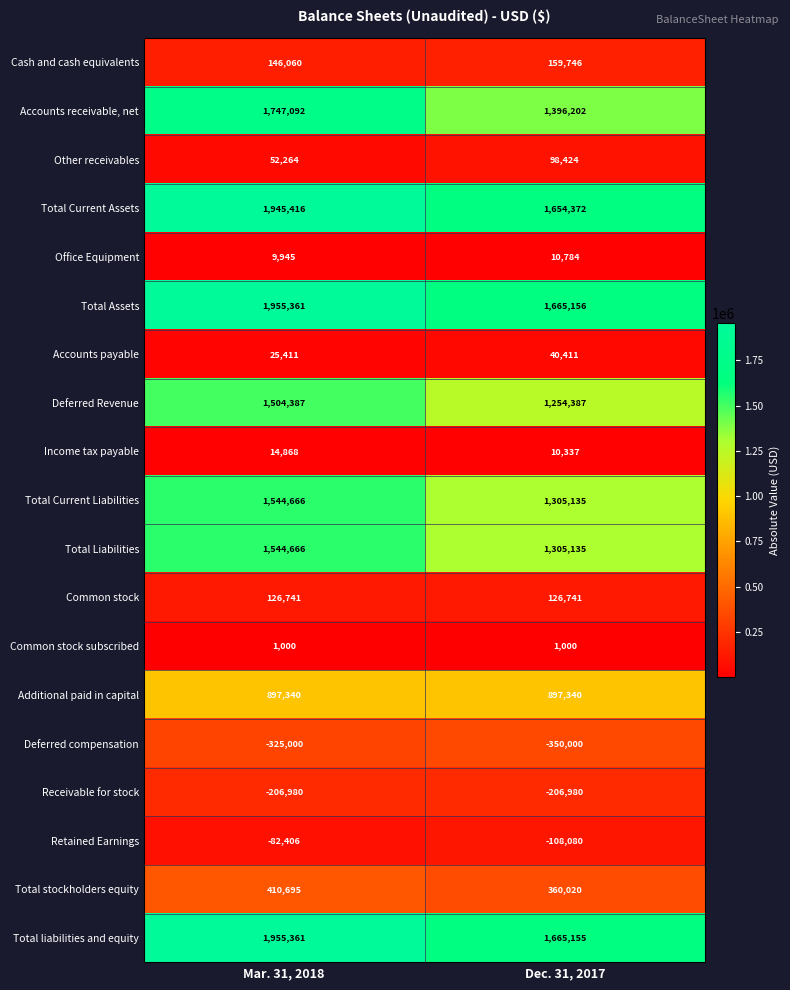

What is the smallest value displayed?

-350000